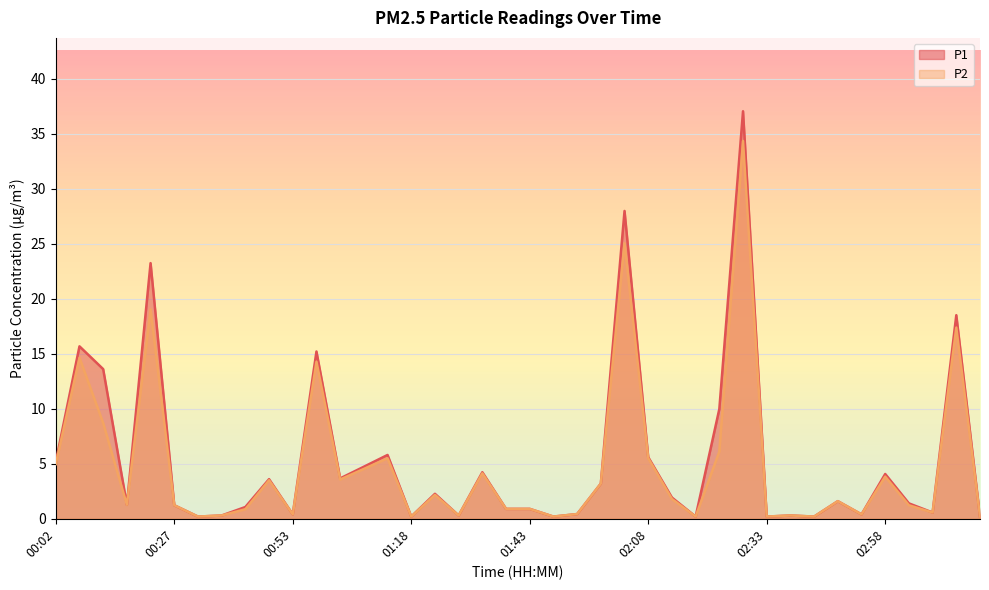

What is the label of the 23rd point from the right?

01:28